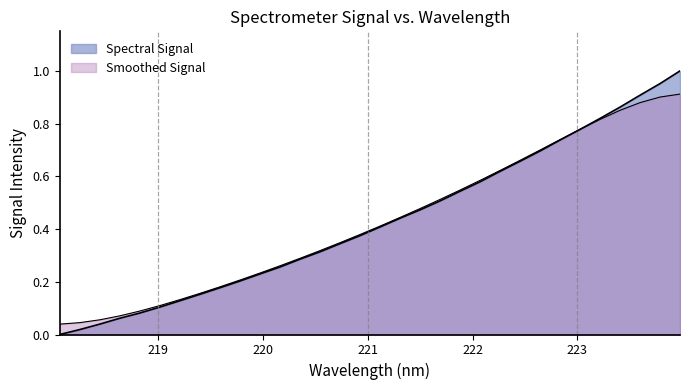

How many values exceed 0?

31